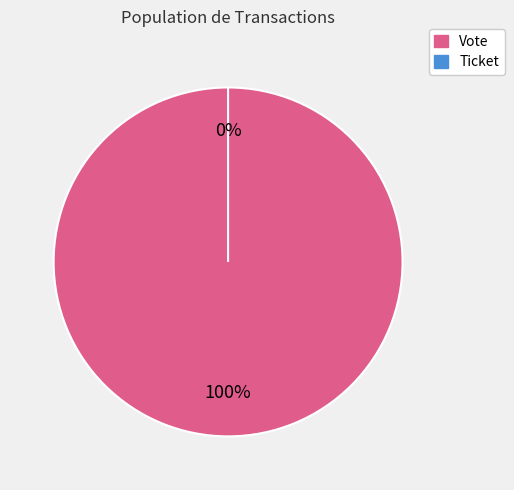

How many segments does this pie chart have?

2